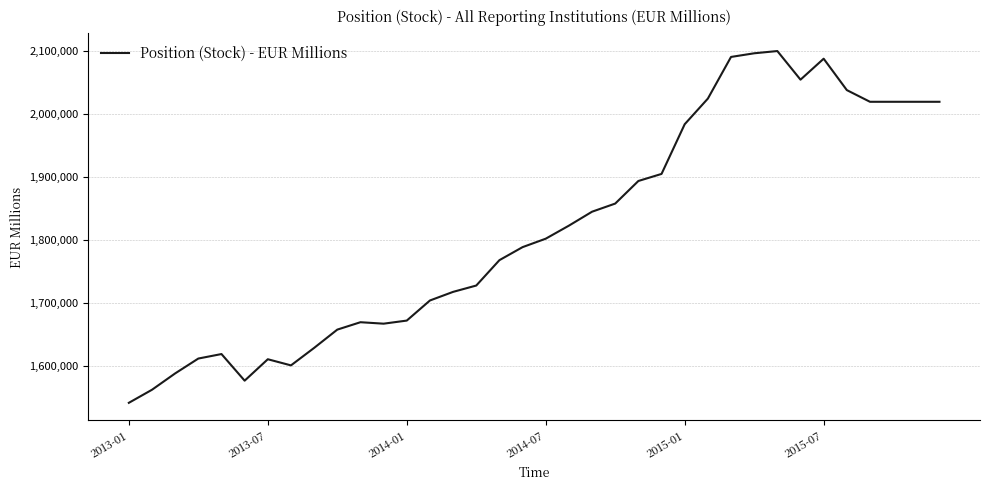

What is the difference between the maximum and minimum values?

557553